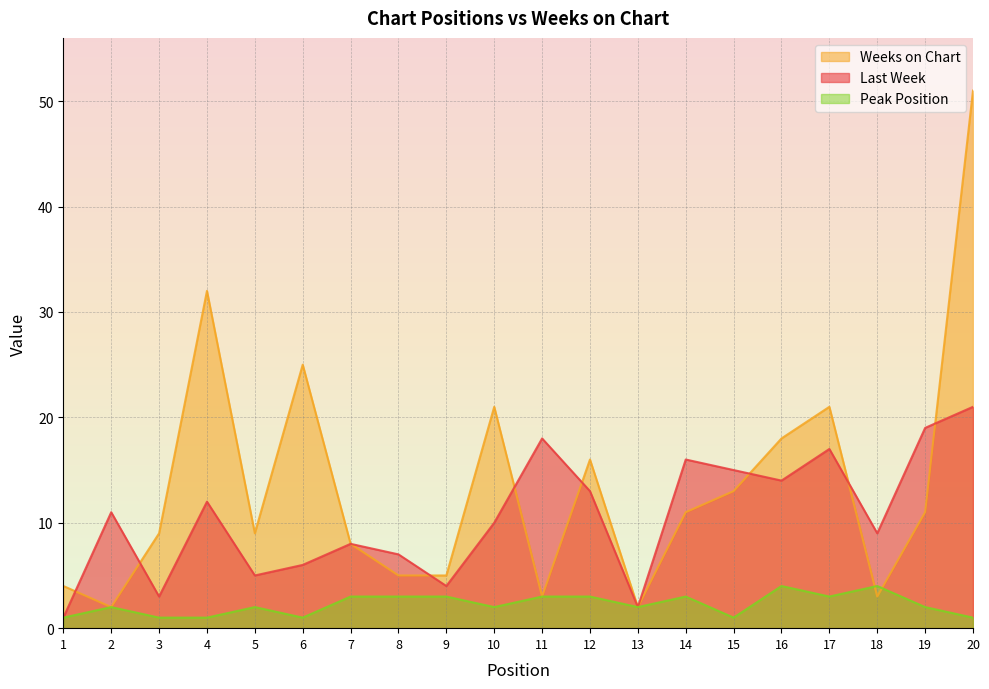

What is the difference between the highest and lowest values at 11?

15